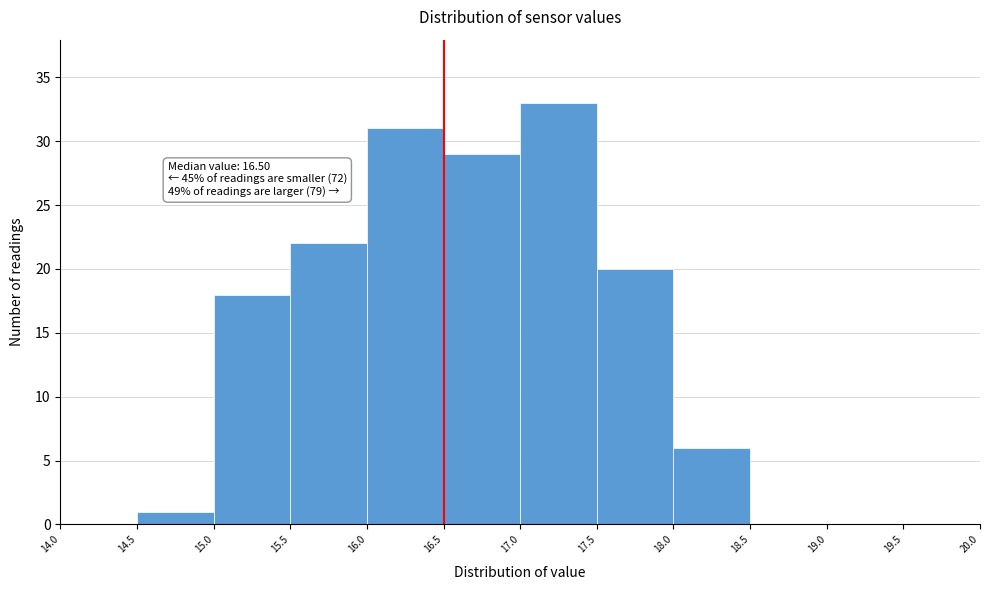

Over which range of the x-axis is the bar tallest?

17.0 to 17.5